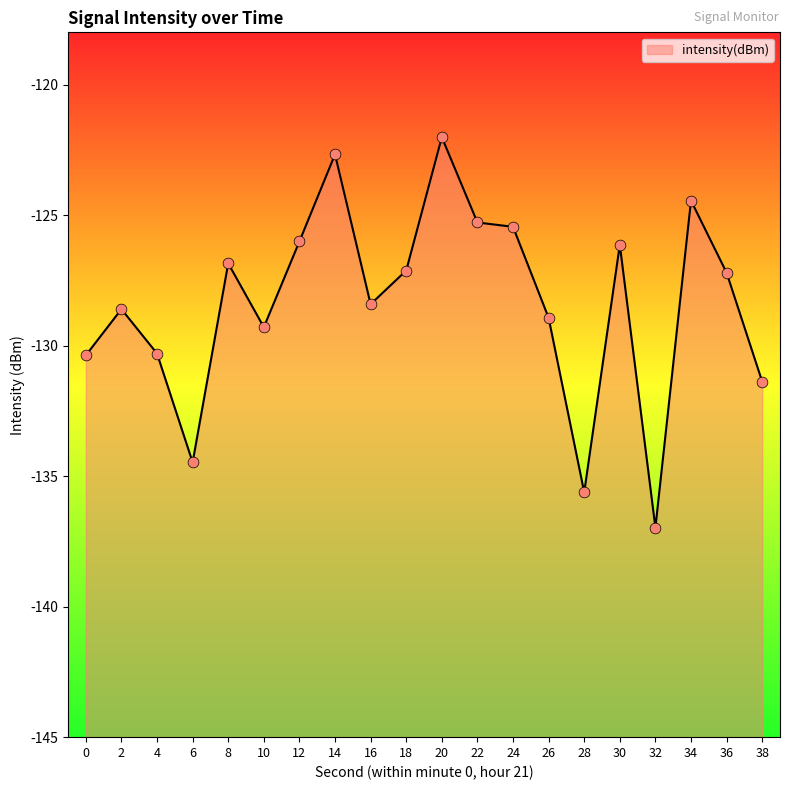

What is the change in value from 12 to 24?

+0.6